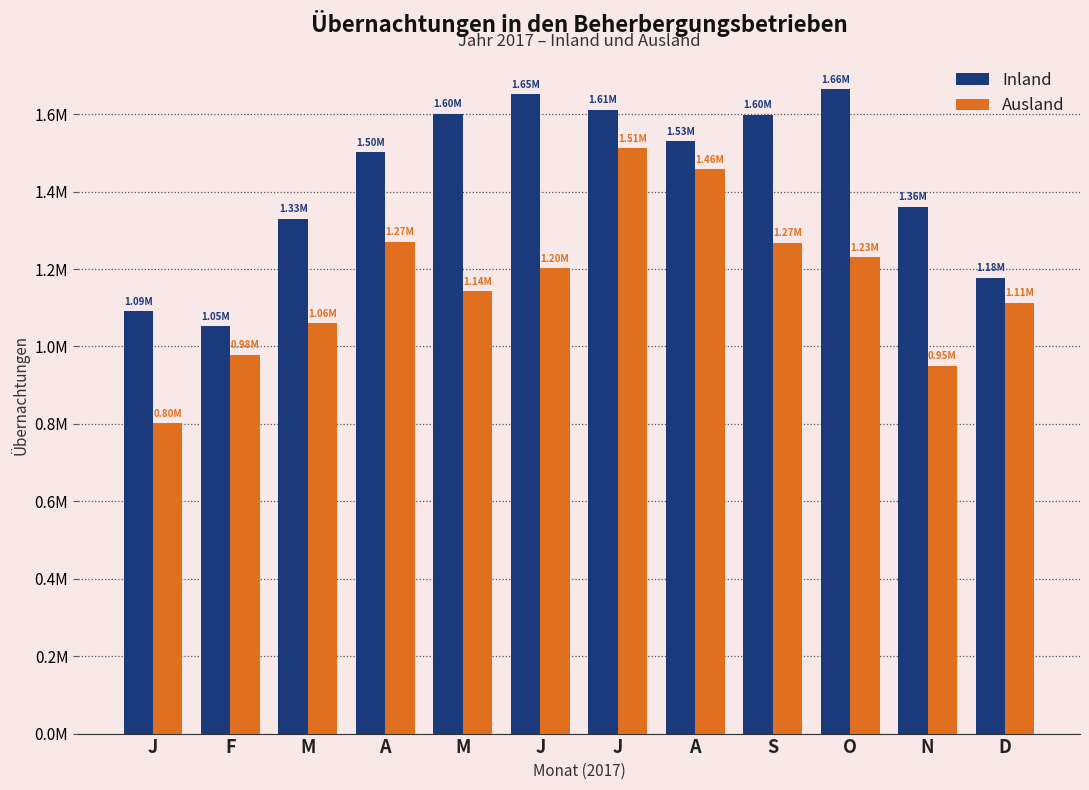

Which series has the largest total across all categories?

Inland